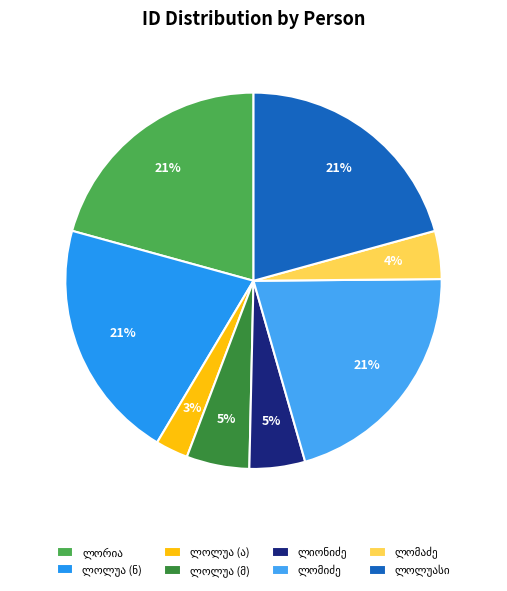

How many slices are in this pie chart?

8